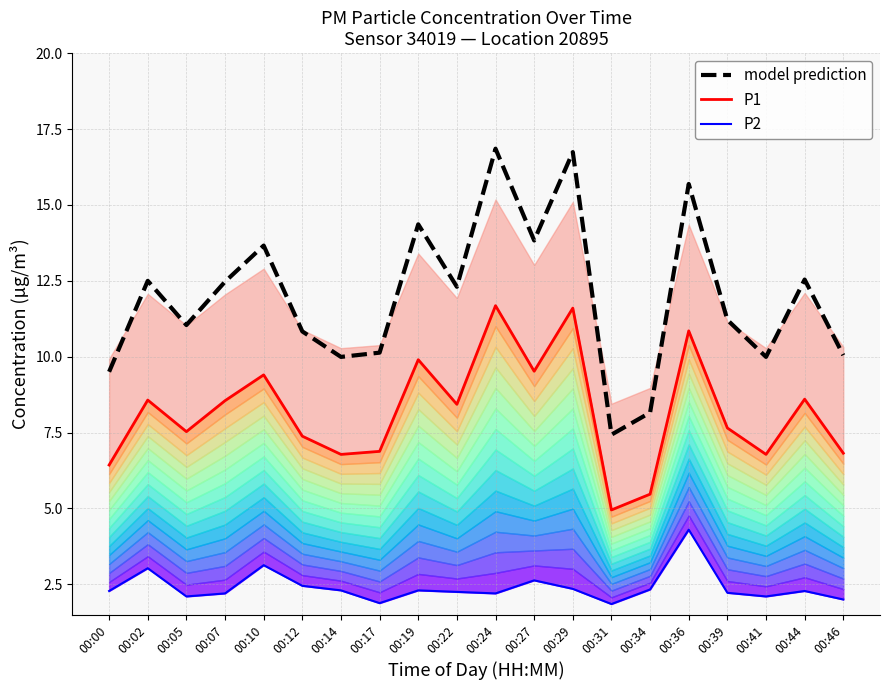

Reading right to left, extract all data points from this chart.

P1: 6.8	8.6	6.8	7.7	10.8	5.5	5.0	11.6	9.5	11.7	8.4	9.9	6.9	6.8	7.4	9.4	8.6	7.5	8.6	6.4
P2: 2.0	2.3	2.1	2.2	4.3	2.3	1.9	2.4	2.6	2.2	2.2	2.3	1.9	2.3	2.5	3.1	2.2	2.1	3.0	2.3
model prediction: 10.0	12.5	10.0	11.2	15.7	8.2	7.4	16.7	13.8	16.9	12.3	14.4	10.1	10.0	10.8	13.7	12.5	11.0	12.5	9.5